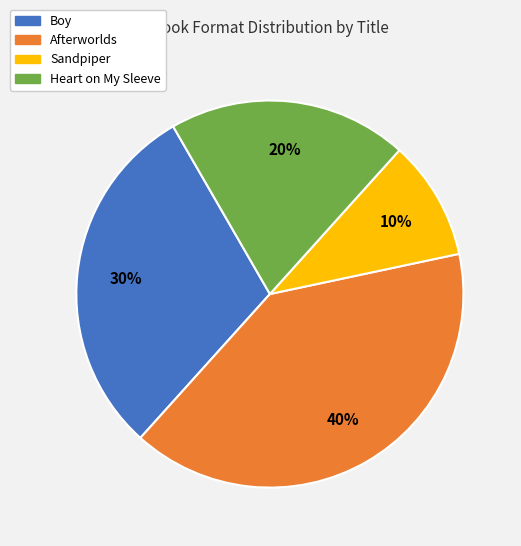

Is Boy the majority of the pie?

No